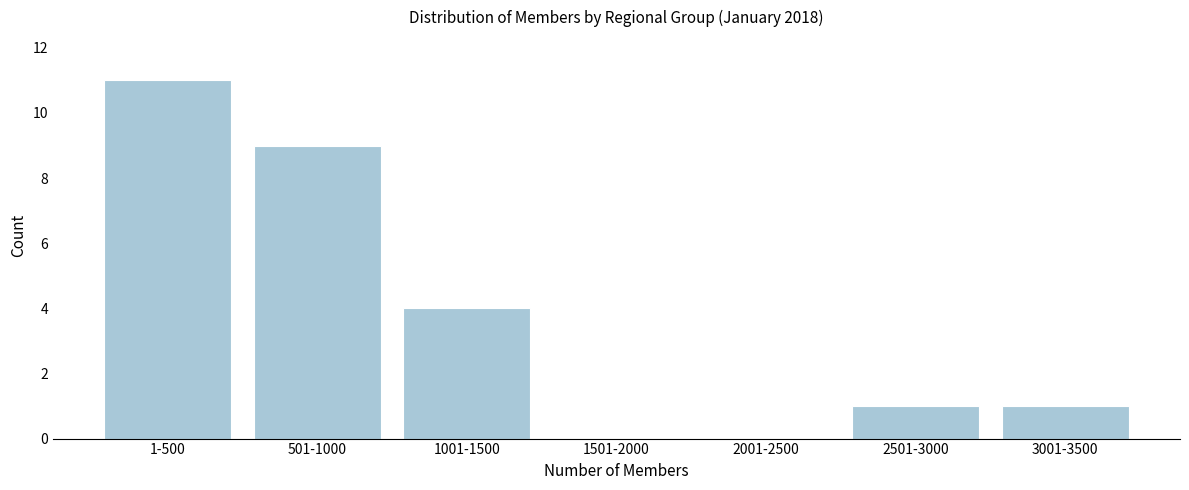

Reading right to left, list all the values displayed in this chart.

3001-3500=1	2501-3000=1	2001-2500=0	1501-2000=0	1001-1500=4	501-1000=9	1-500=11